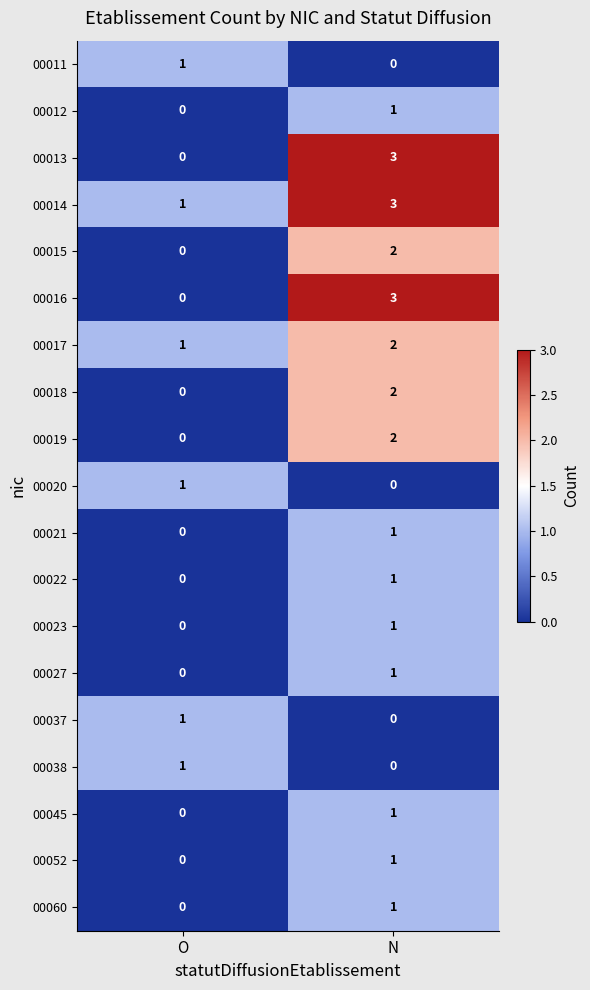

List the labels in order of 00013 value, largest first.

N, O